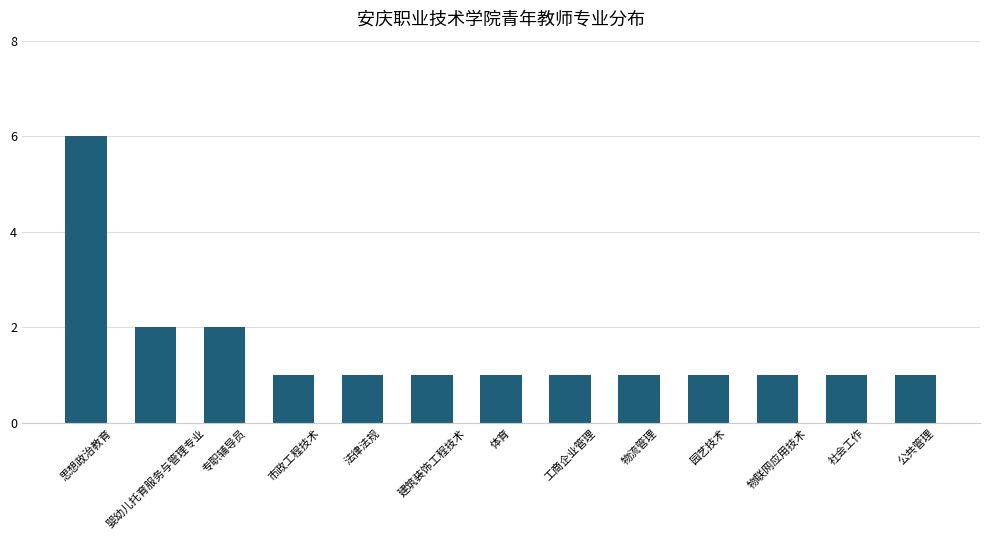

Which has a higher value, 专职辅导员 or 工商企业管理?

专职辅导员